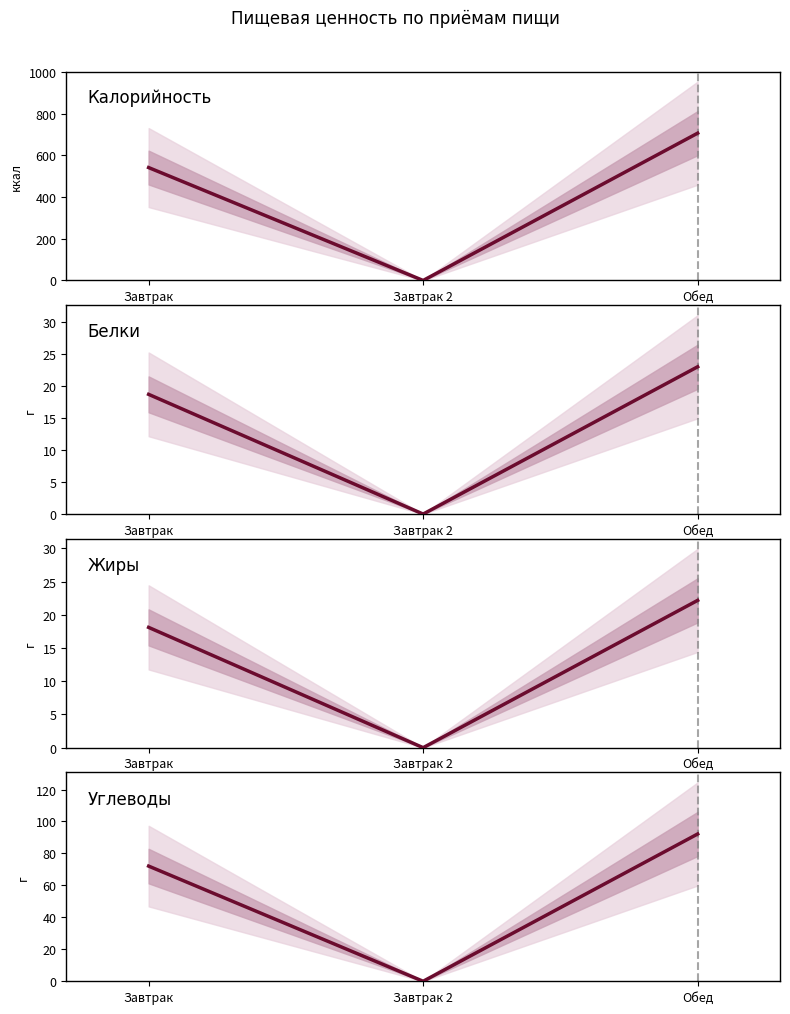

What are all the series names shown in the legend?

Калорийность, Белки, Жиры, Углеводы